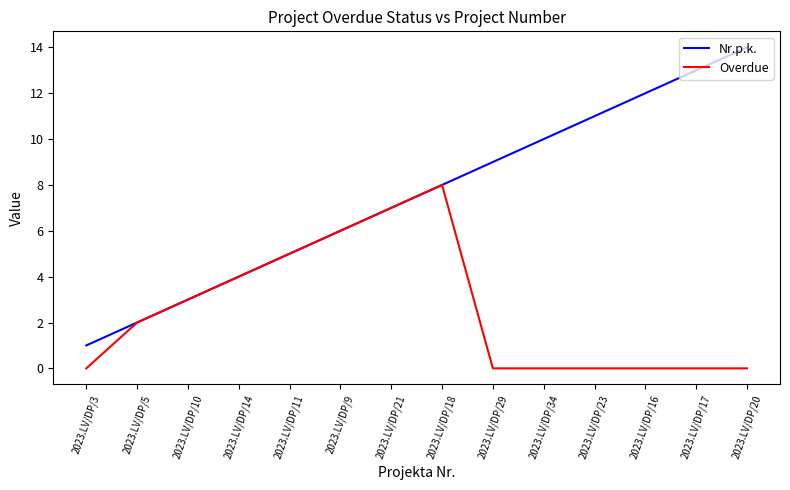

At which category is the sum across all series the highest?

2023.LV/DP/18